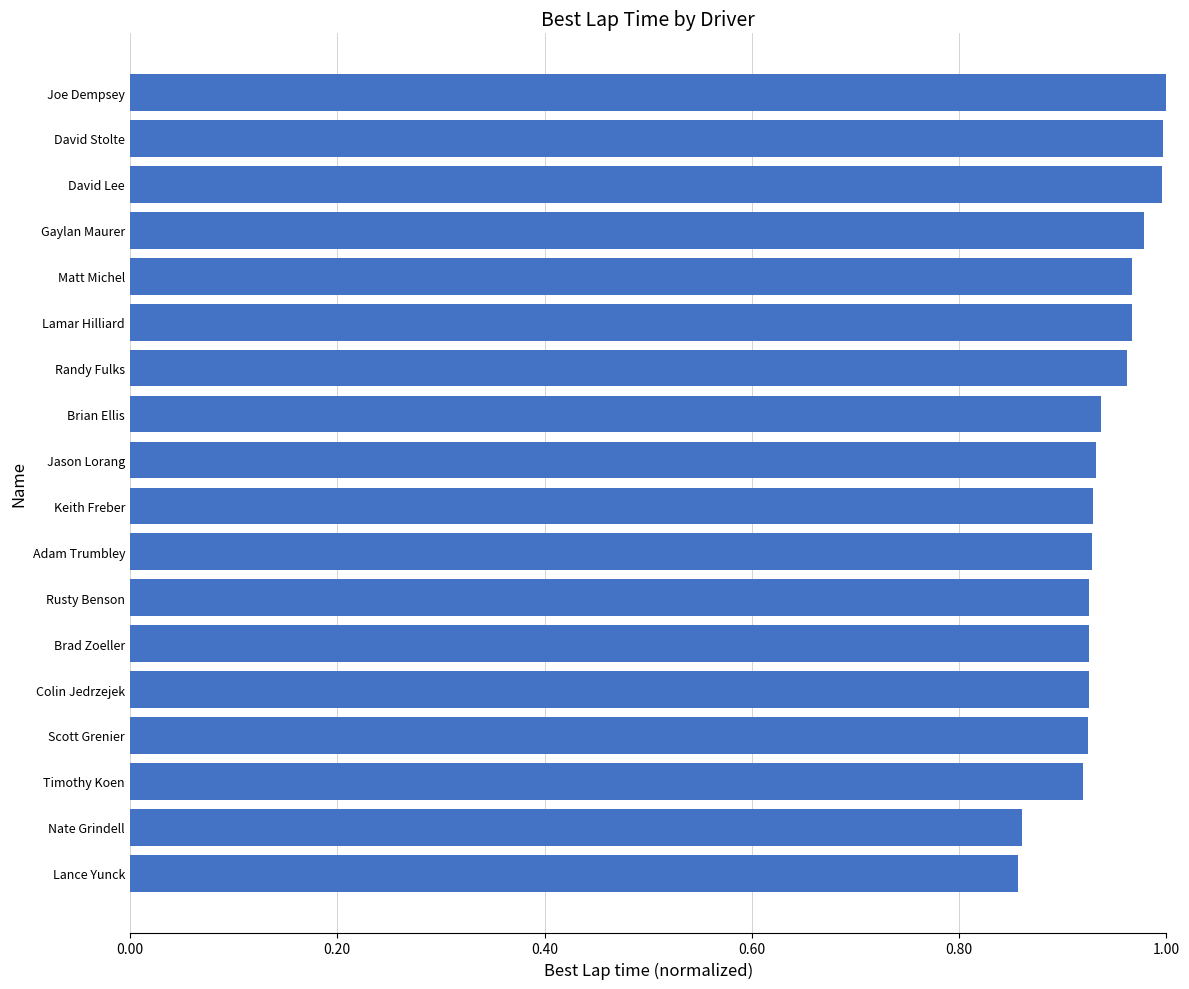

What is the sum of the values at Jason Lorang and Keith Freber?

1.9